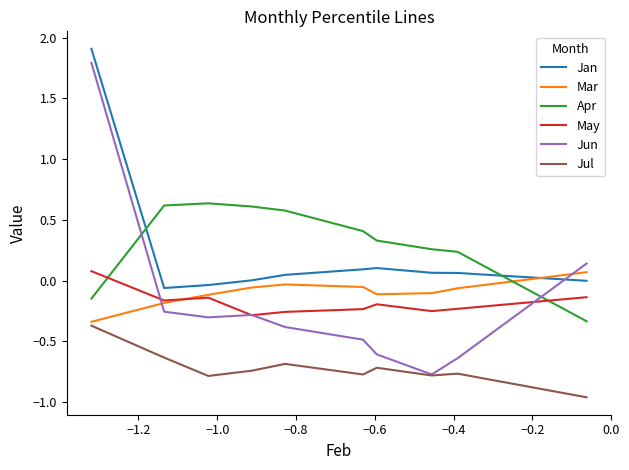

True or false: Apr and Jan cross at least once.

True